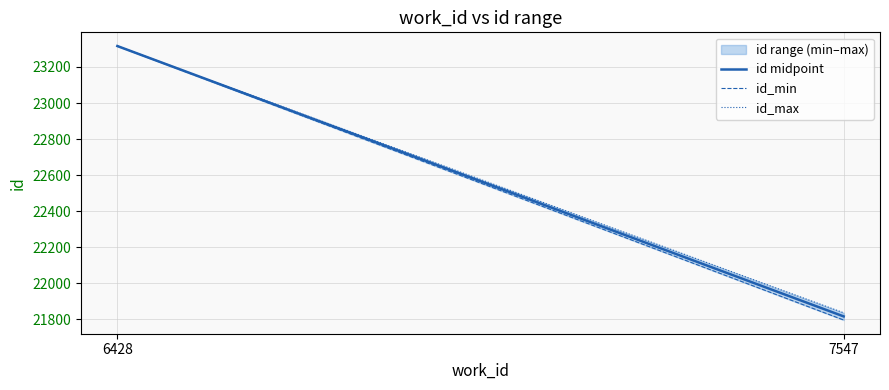

What is the lowest value of the id_max series?

21837